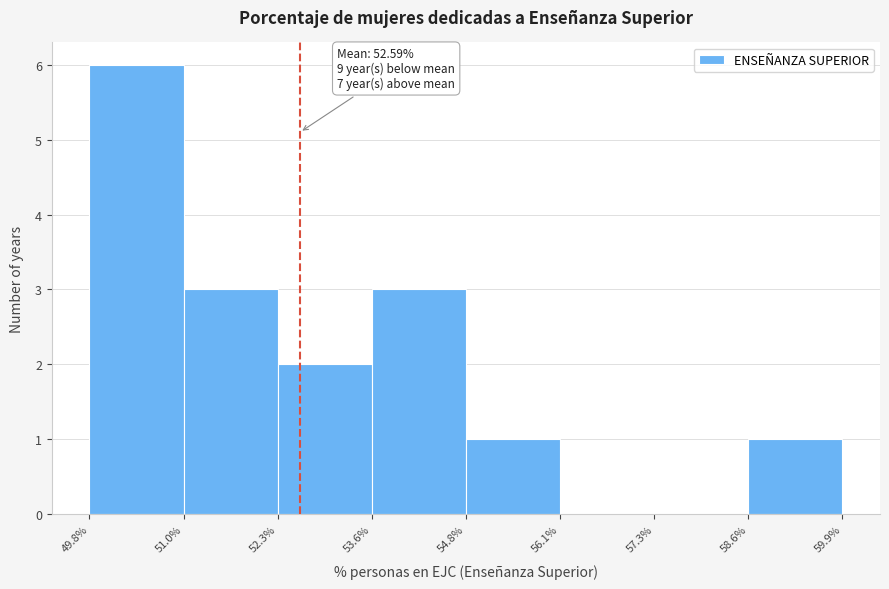

Which range on the x-axis has the tallest bar?

49.8% to 51.0%